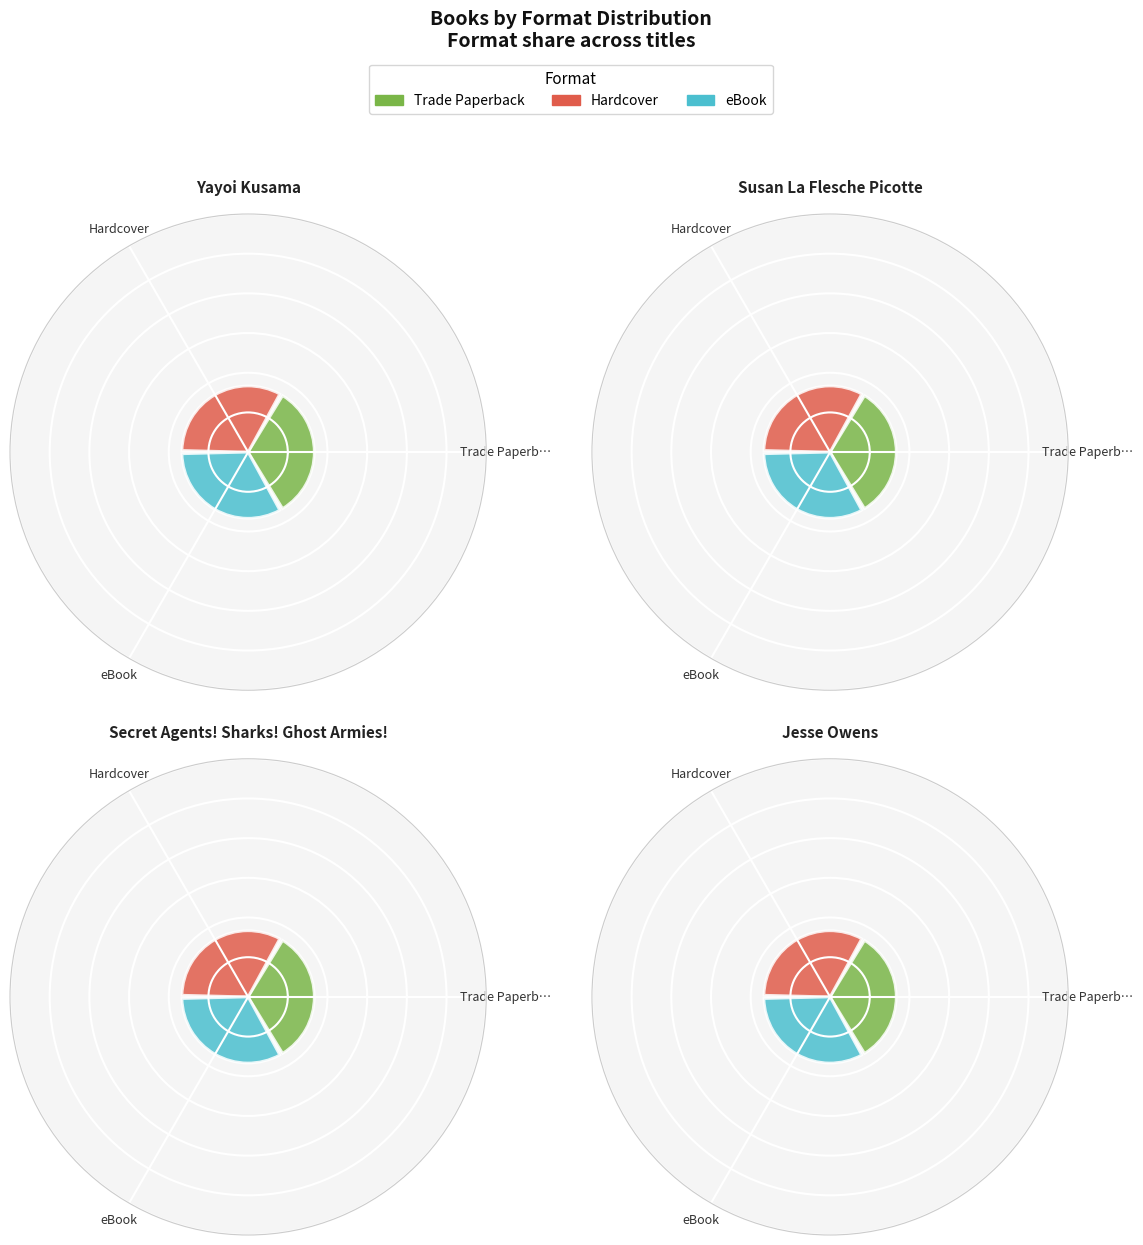

What percentage is the Yayoi Kusama slice, to the nearest percent?

29%